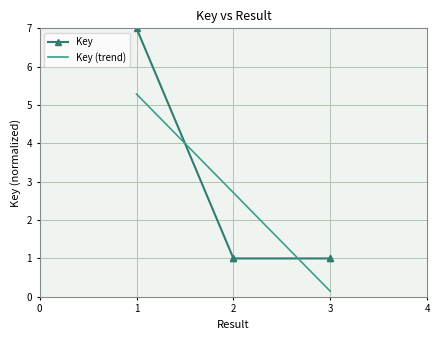

Between 2 and 1, which is larger?

1